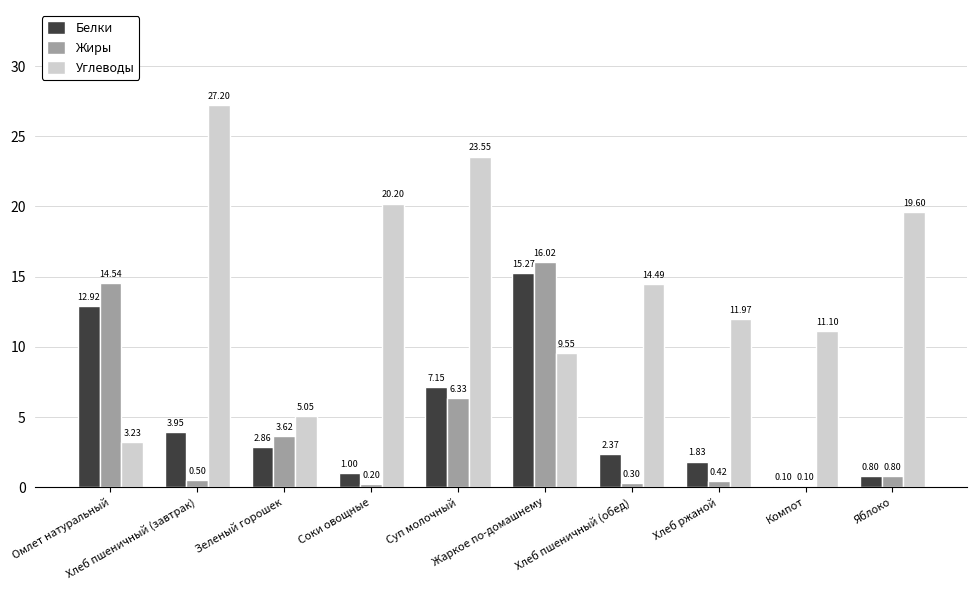

How many groups of bars are there?

10